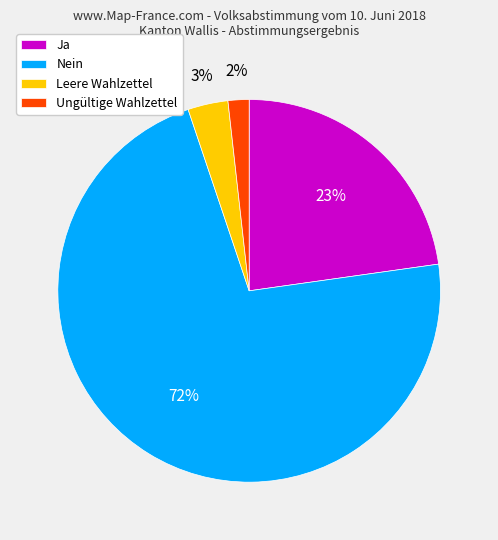

To the nearest percent, what is the average slice percentage?

25%